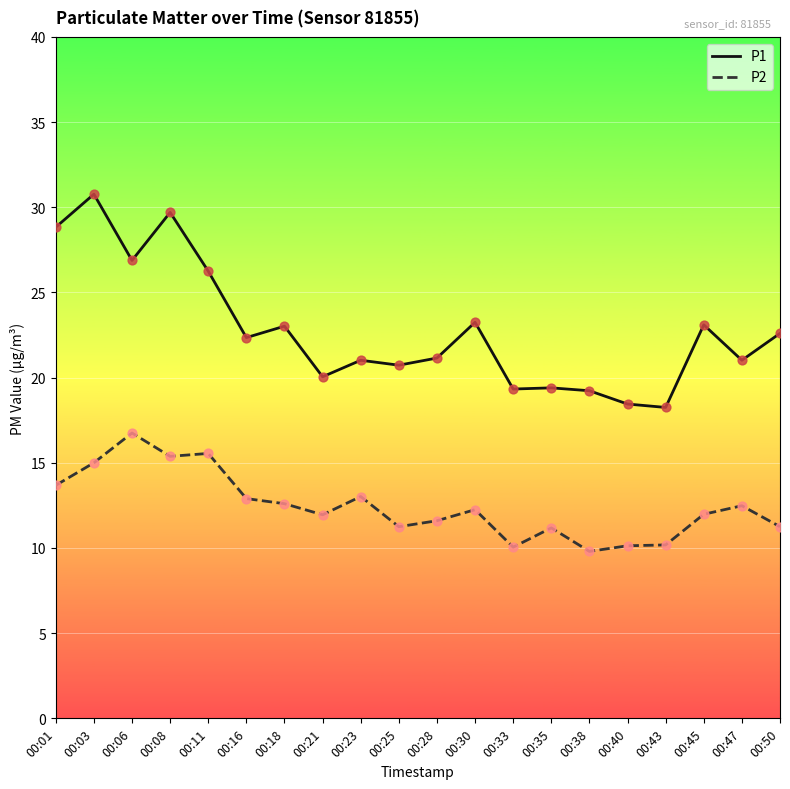

Which series has the largest total across all categories?

P1